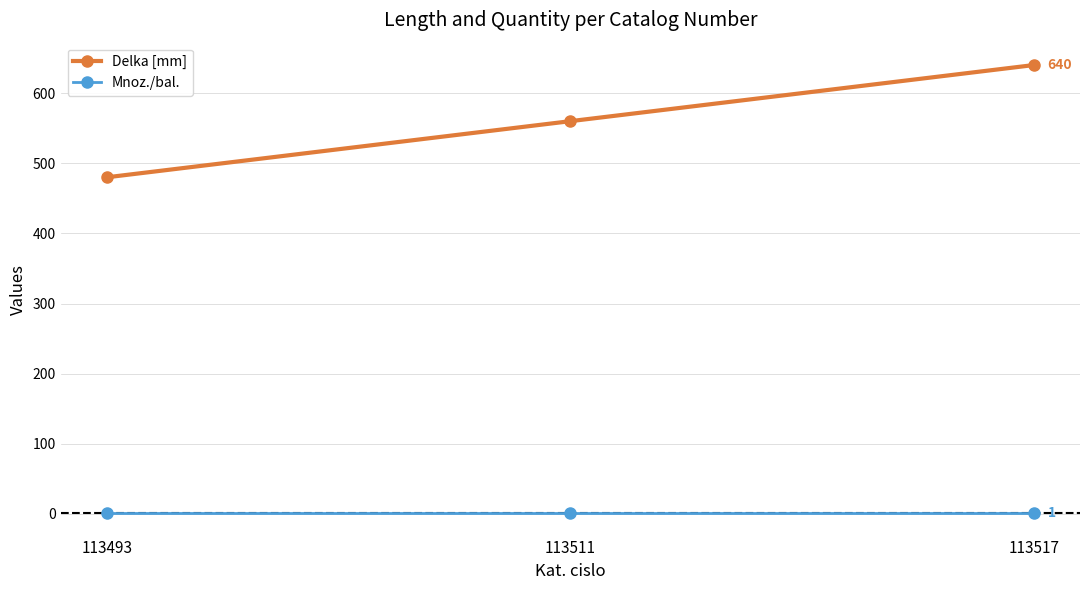

Rank the categories by Delka [mm] value from lowest to highest.

113493, 113511, 113517